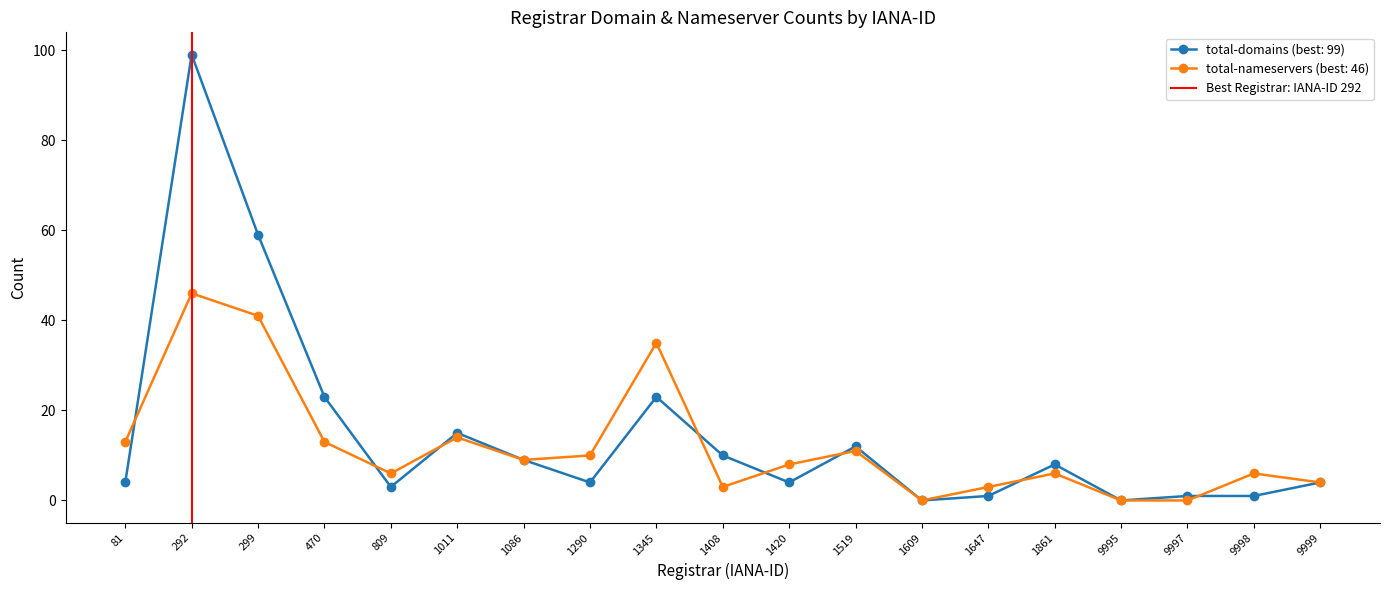

The total-nameservers (best: 46) series shows 13 at 470. True or false?

True